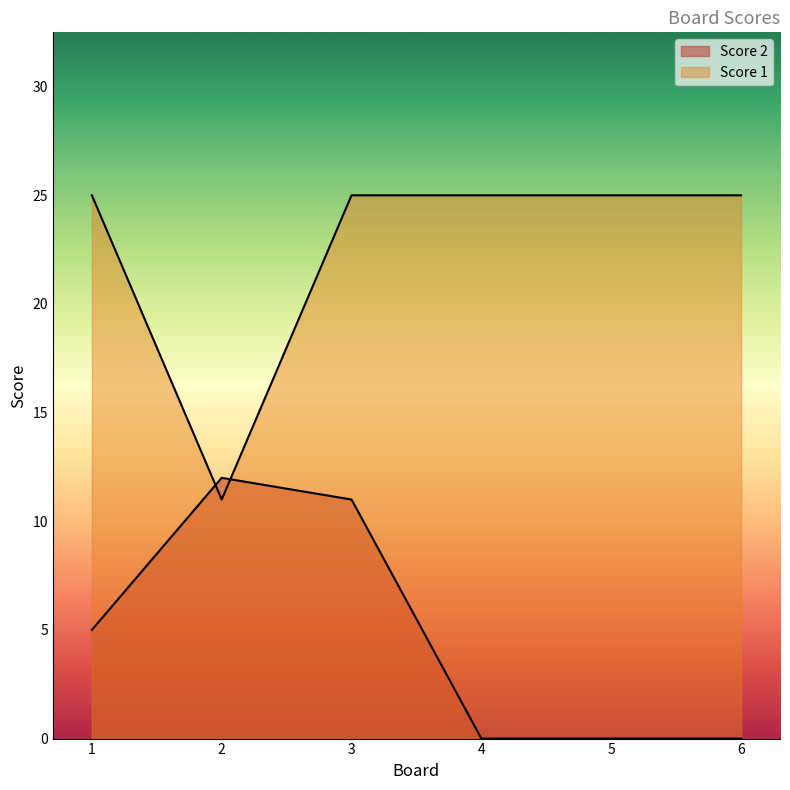

What is the difference between the Score 1 values at 5 and 2?

14